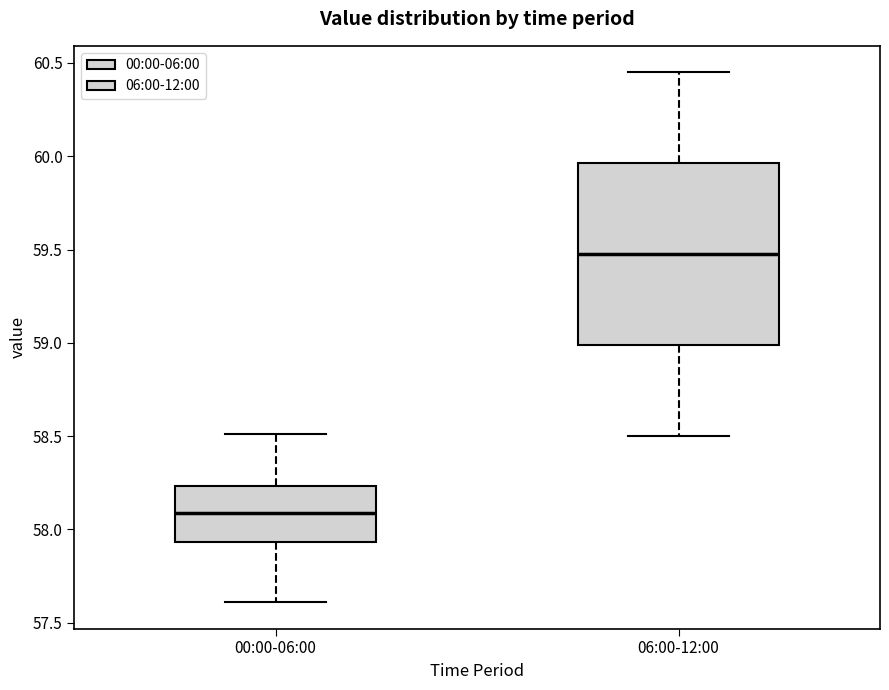

Comparing the boxes themselves (not the whiskers), which one is the tallest?

06:00-12:00